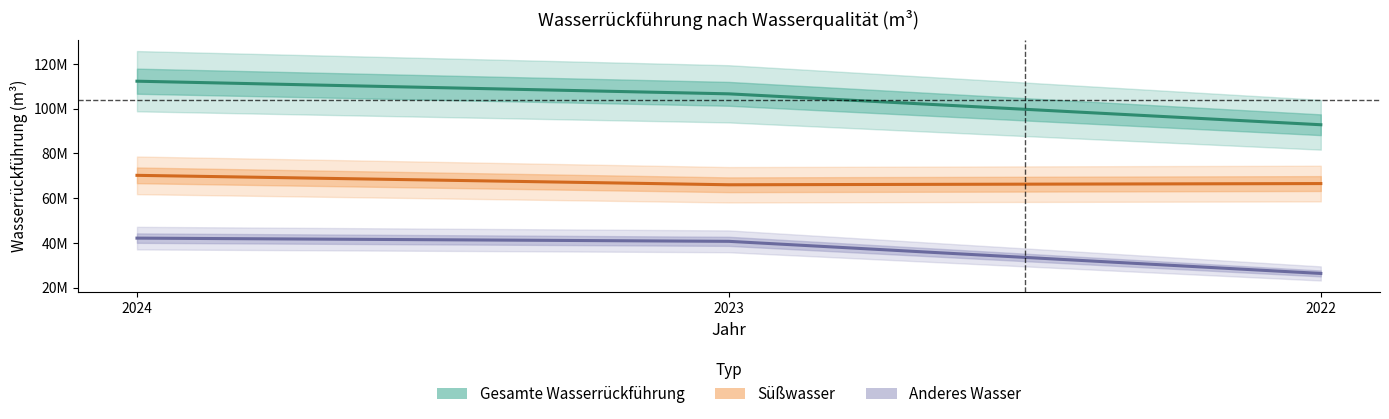

What is the difference between the second highest and minimum values in the Anderes Wasser series?

14358000